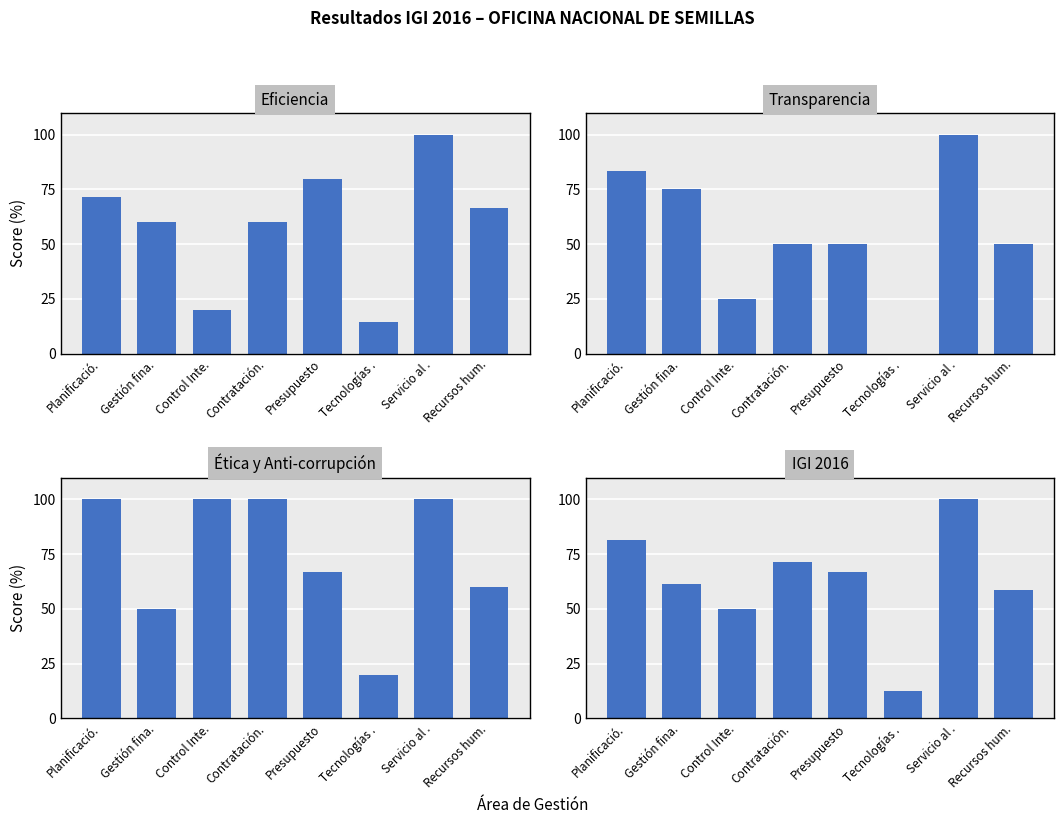

The Ética y Anti-corrupción series shows 13.1 at Tecnologías .. True or false?

False